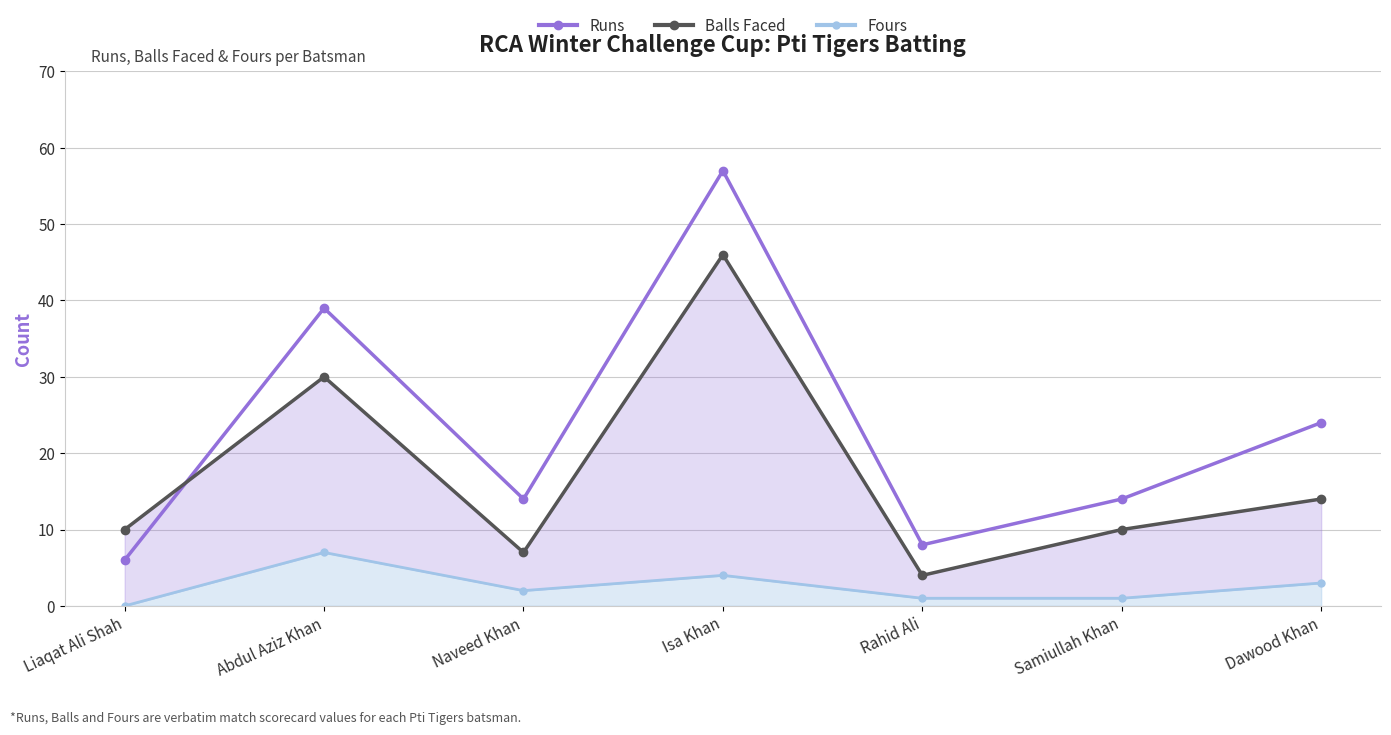

After their last crossing, which series has the higher values: Balls Faced or Runs?

Runs